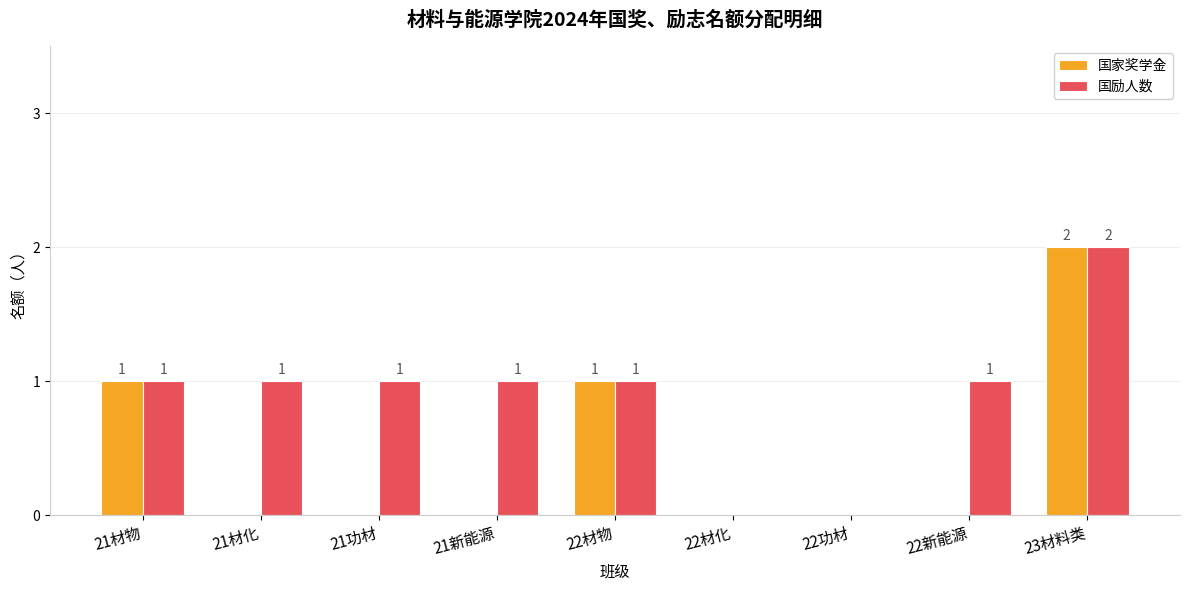

Which series changed the most between 21新能源 and 22材化?

国励人数